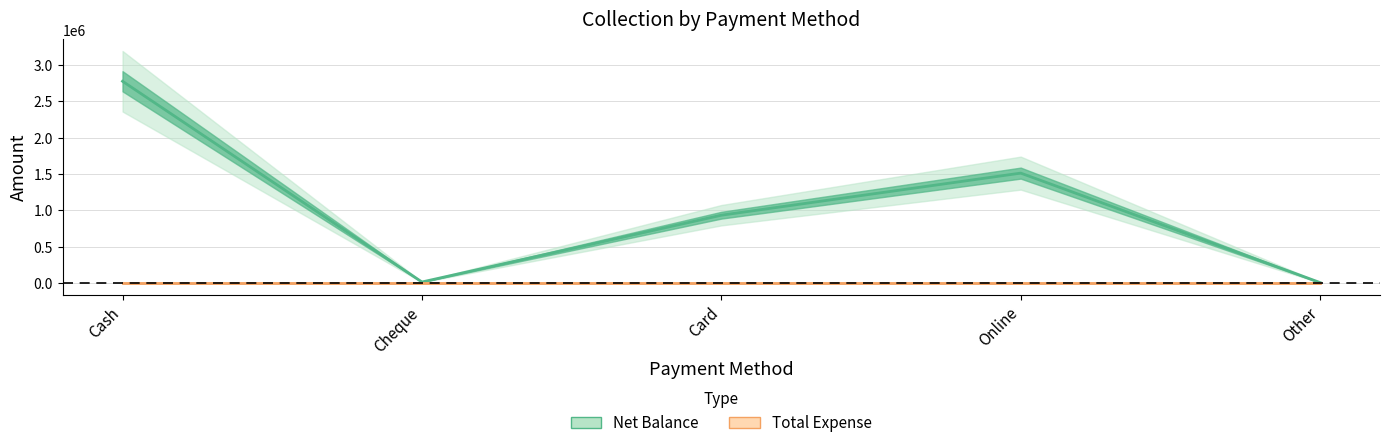

Which has a higher value, Card or Cheque?

Card